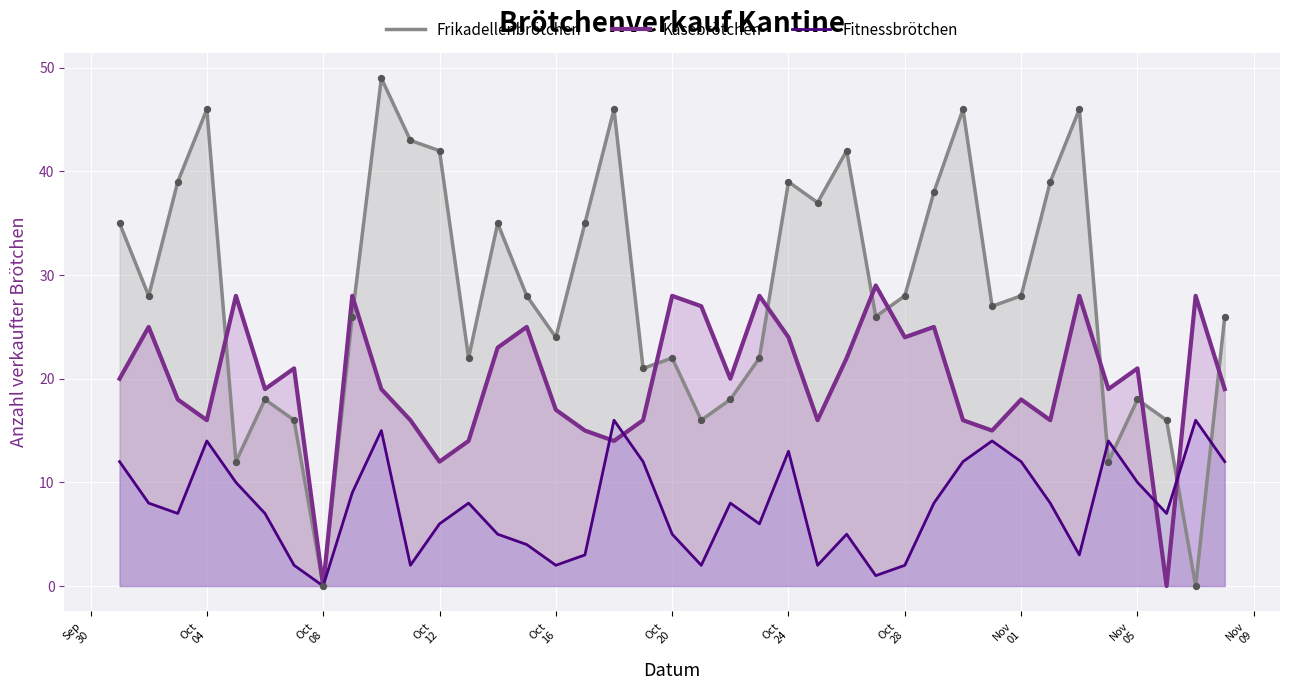

Which series has the widest spread of values?

Frikadellenbrötchen